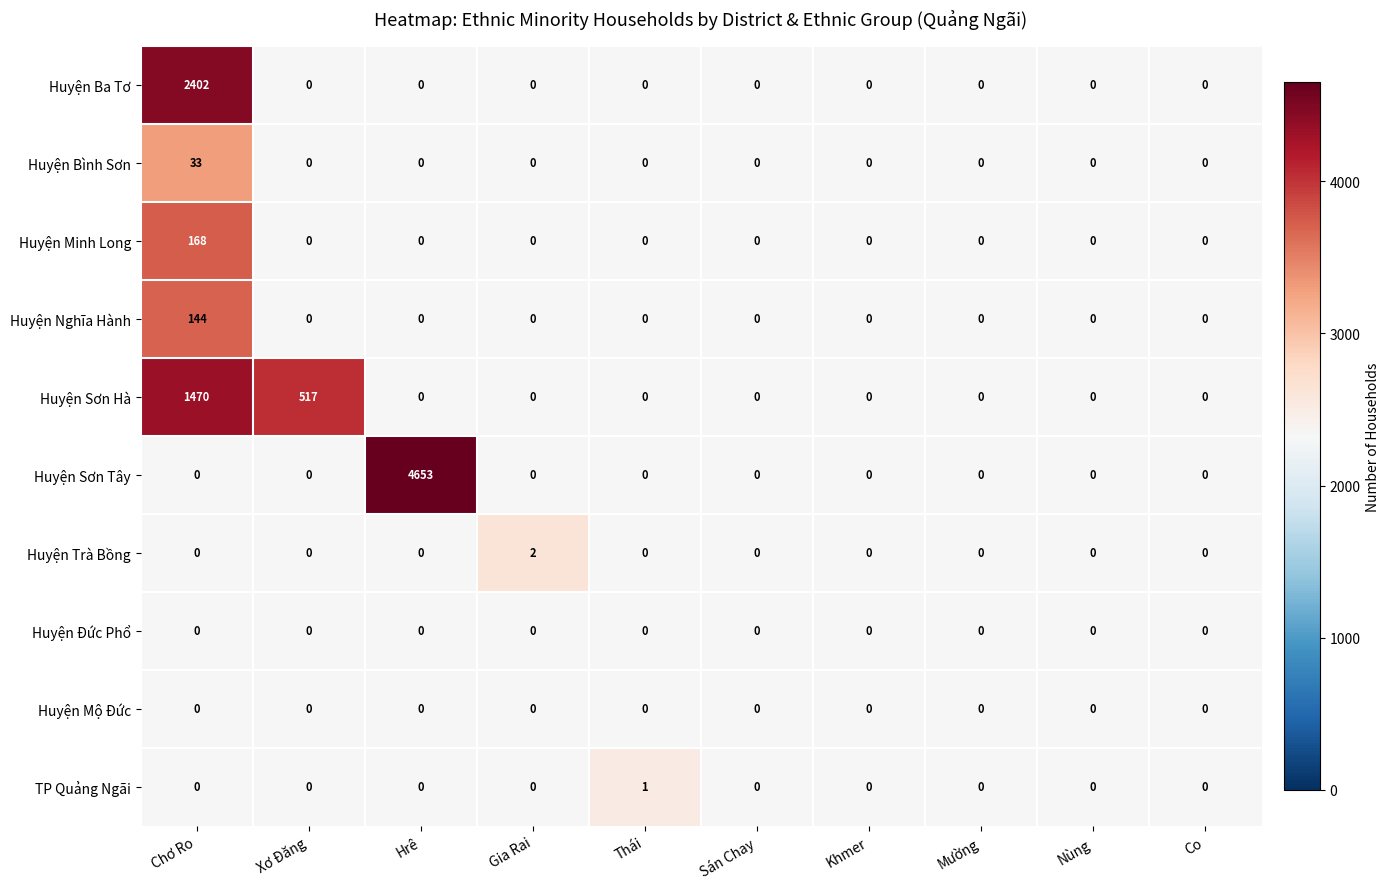

Which series has the largest range (max minus min)?

Huyện Sơn Tây